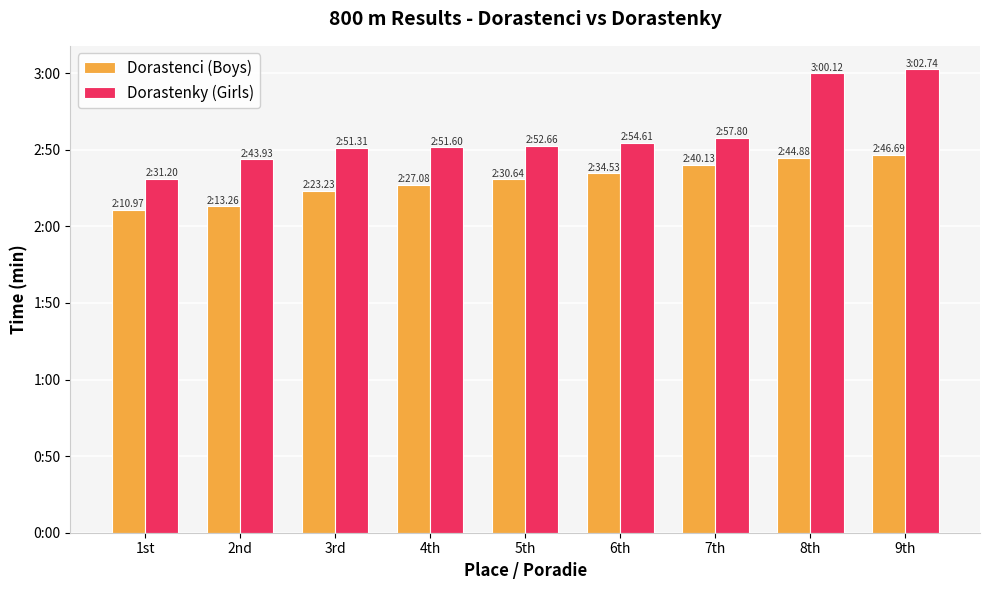

What is the sum of all Dorastenci (Boys) values?

20.7